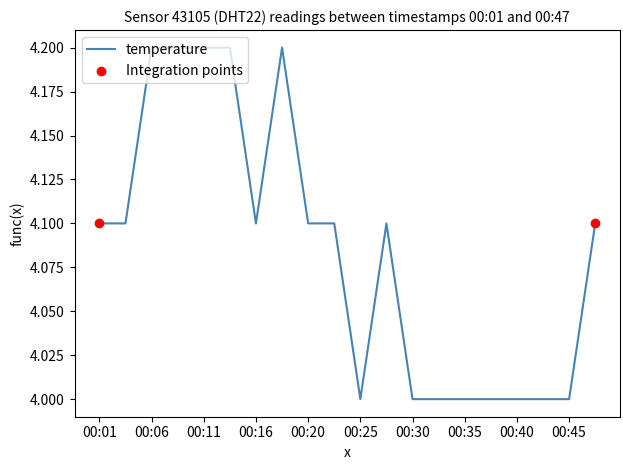

What is the minimum value shown in the chart?

4.0